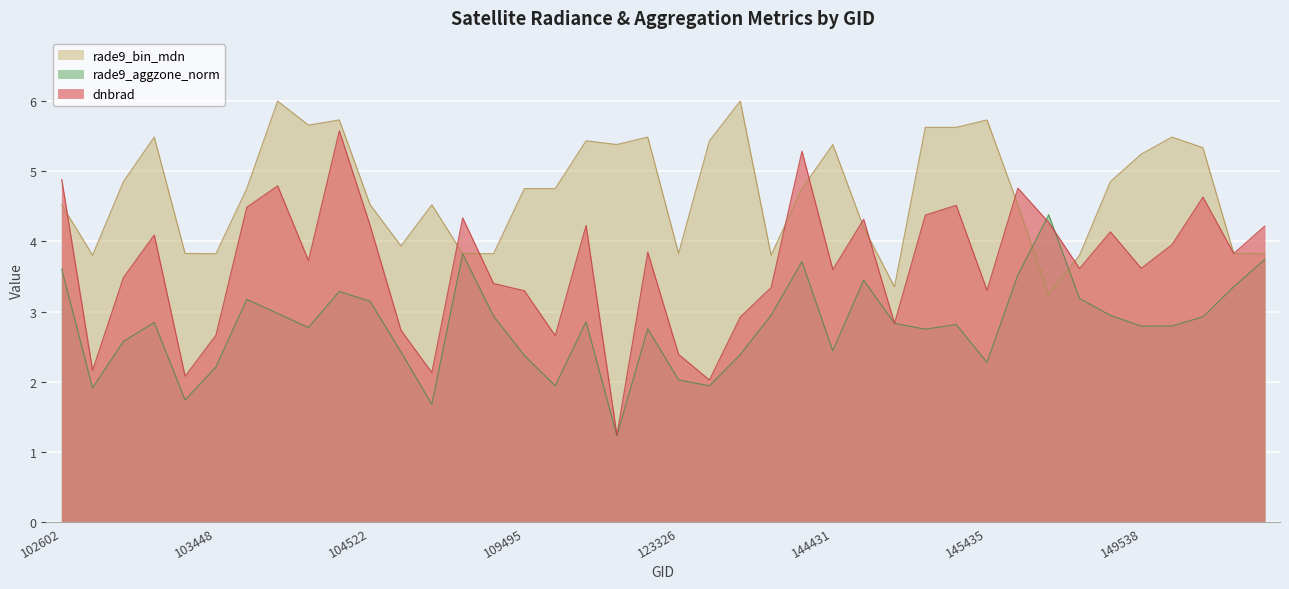

At how many categories does at least one series exceed 5?

17